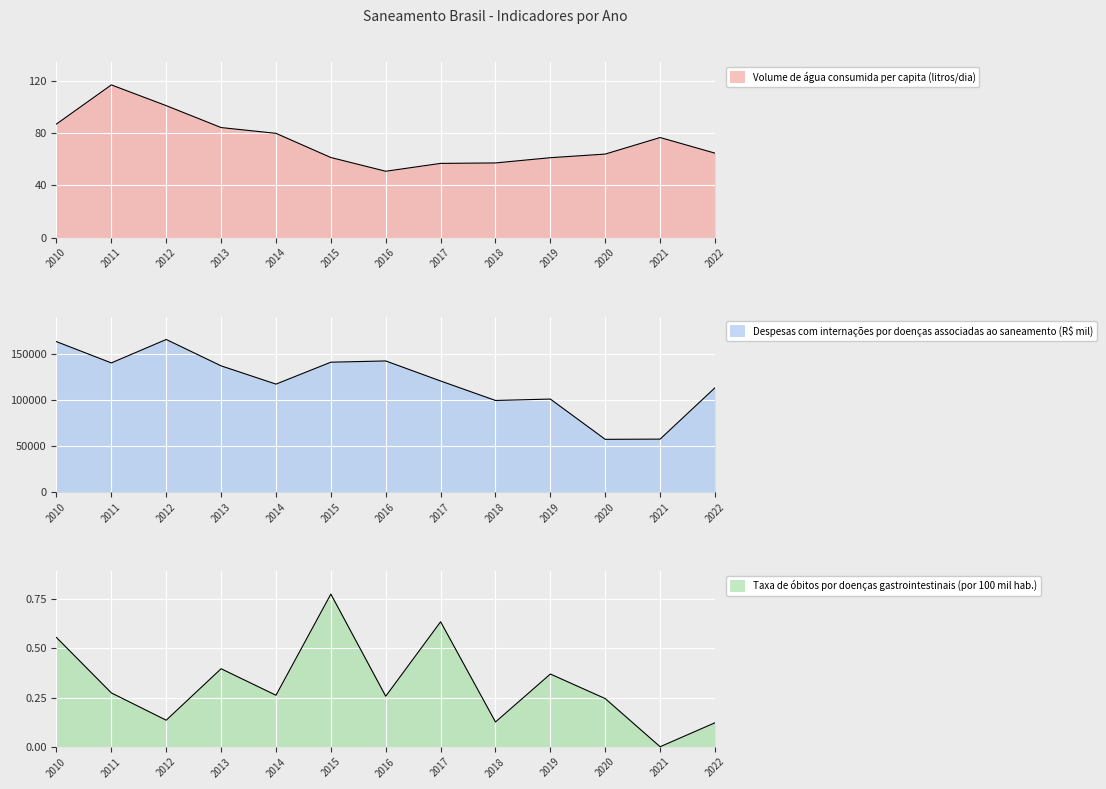

Is it true that Despesas com internações por doenças associadas ao saneamento (R$ mil) equals 113229.4 at 2022?

True